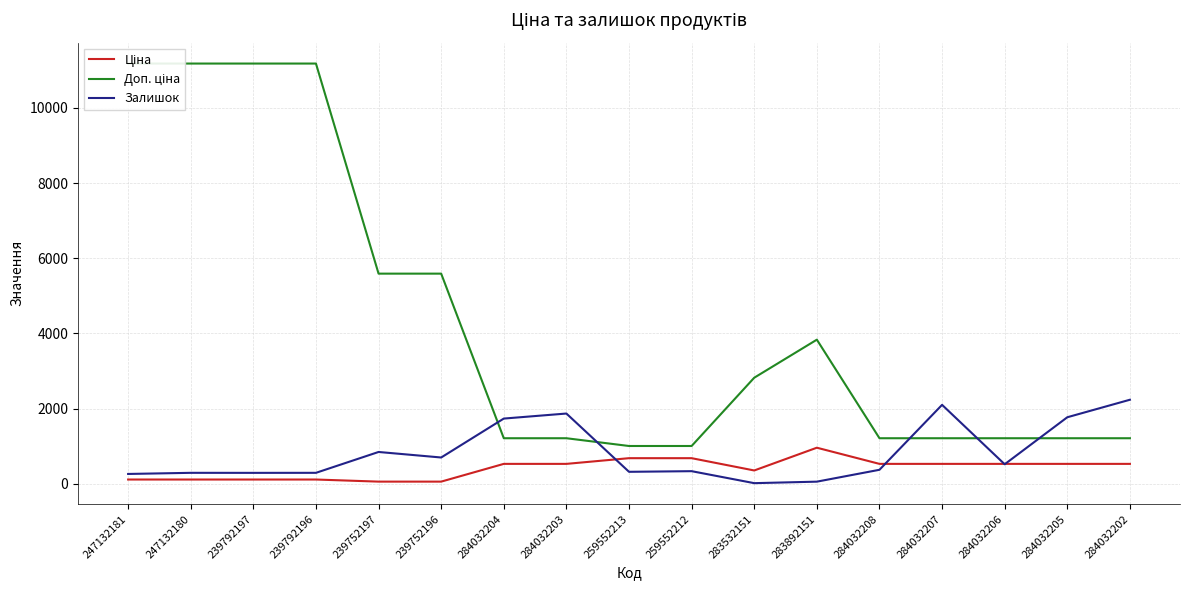

The Залишок series shows 137.2 at 239792197. True or false?

False